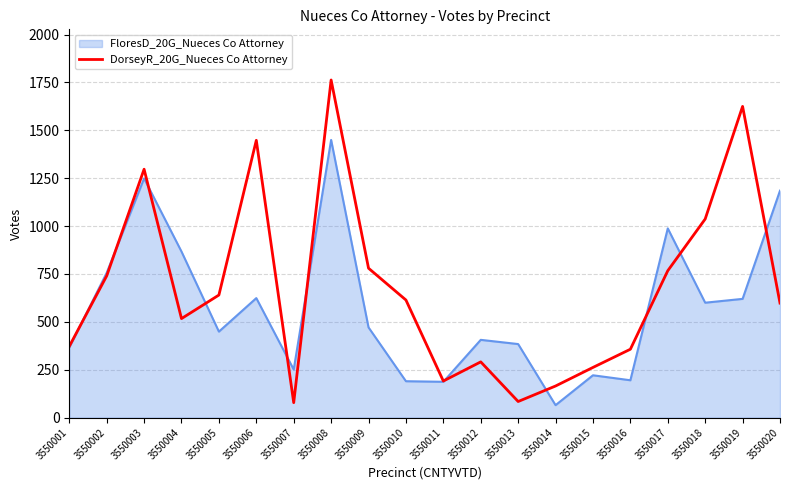

Where is DorseyR_20G_Nueces Co Attorney nearest to the value 920?

3550018